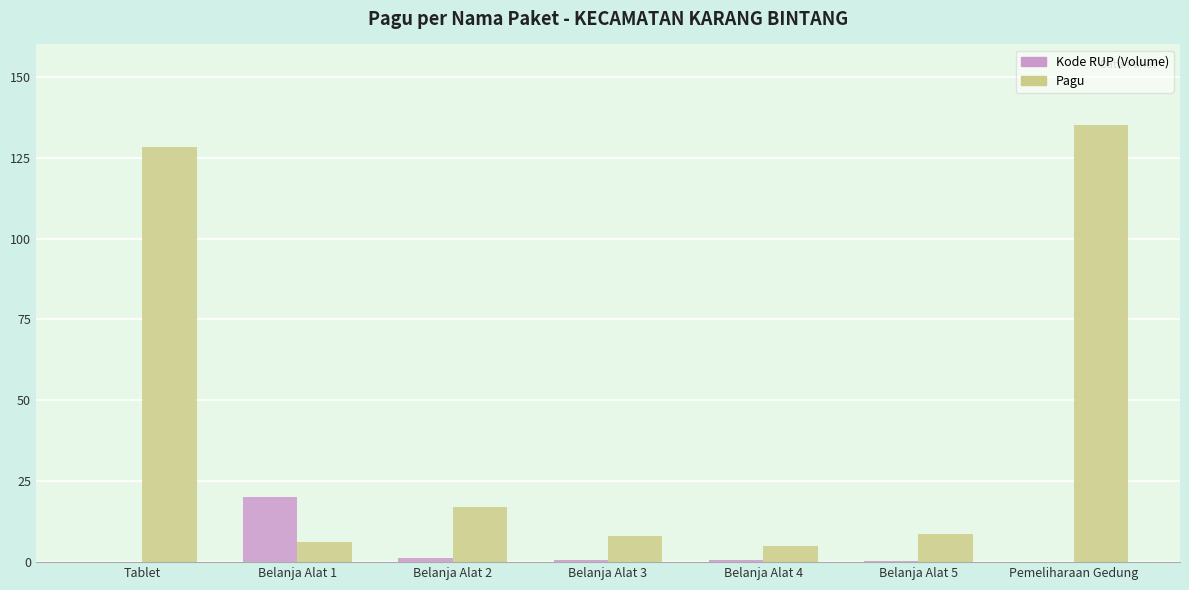

True or false: Kode RUP (Volume) has a value of 0.6 at Belanja Alat 4.

True